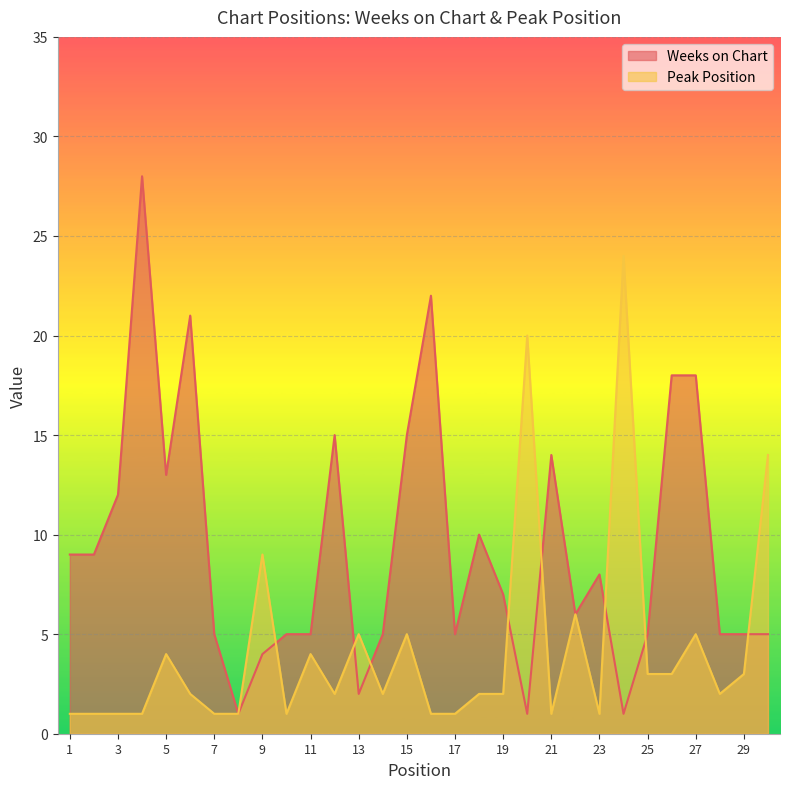

True or false: Weeks on Chart has a value of 5 at 25.

True